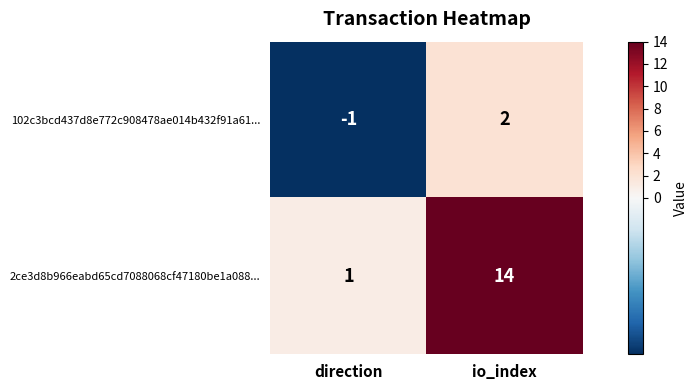

Between direction and io_index, which series saw the biggest shift?

2ce3d8b966eabd65cd7088068cf47180be1a088...